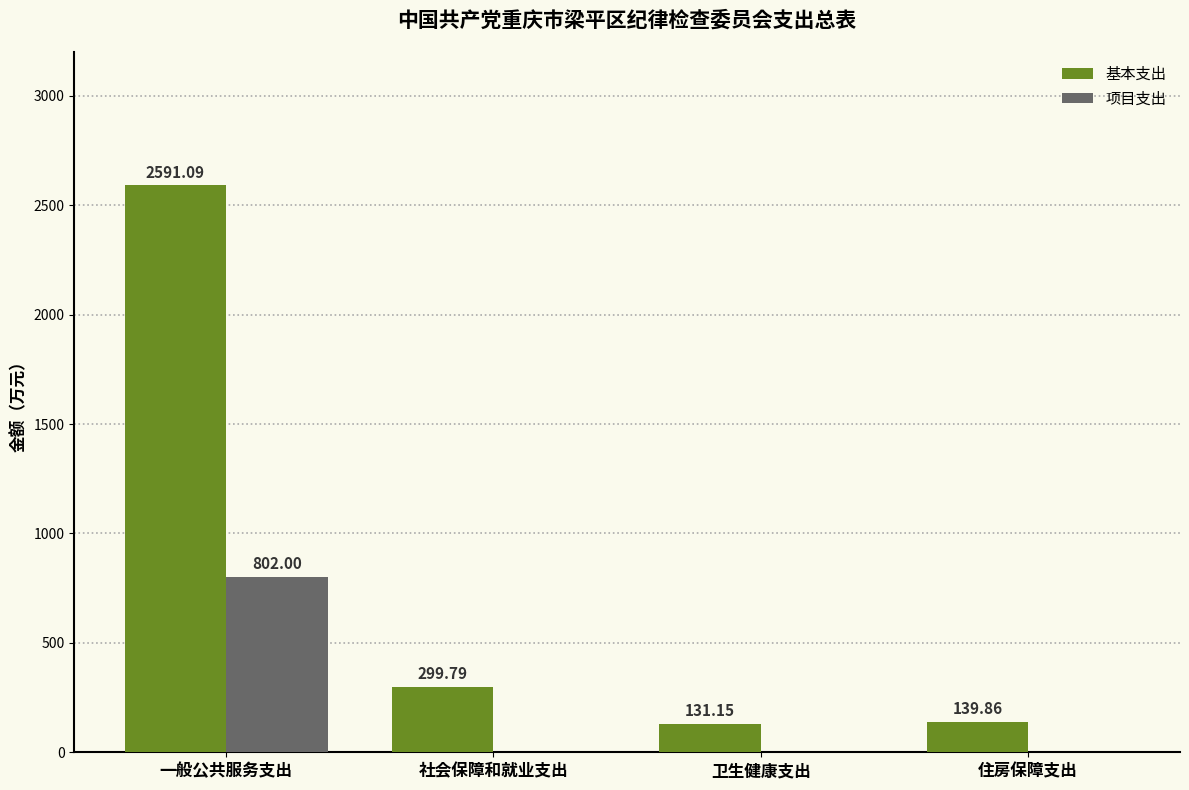

At which label does 基本支出 first exceed 299?

一般公共服务支出